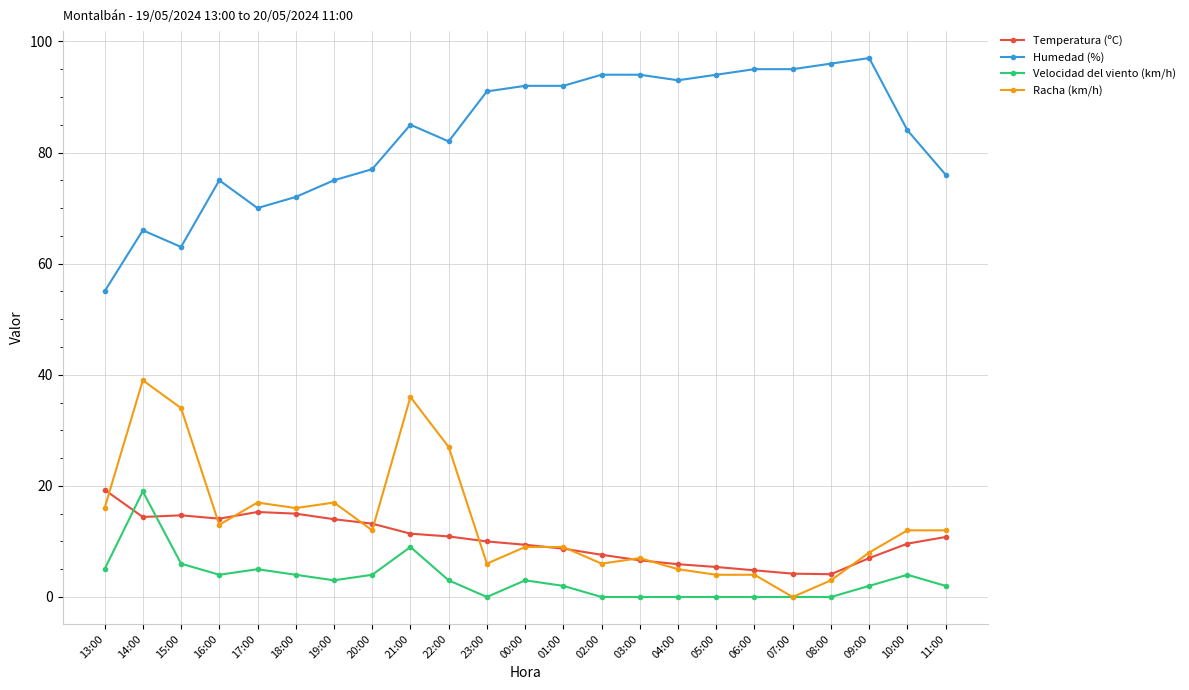

Which series has the largest total across all categories?

Humedad (%)